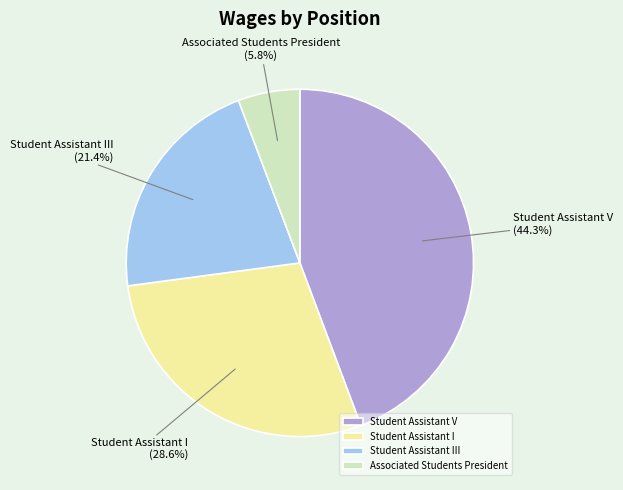

How many slices are in this pie chart?

4